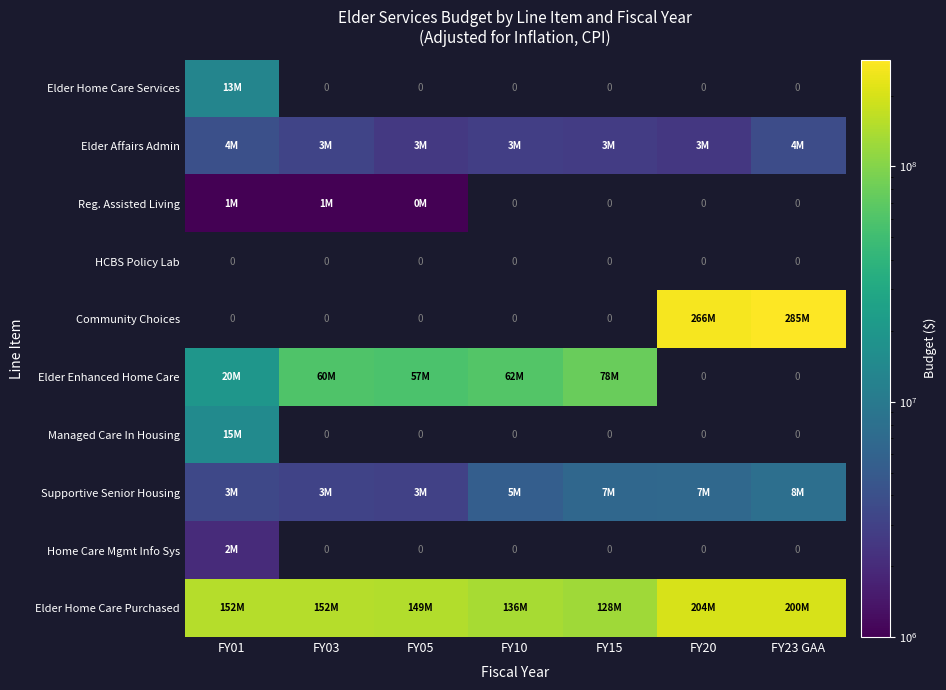

At which label does Community Choices reach its minimum?

FY01